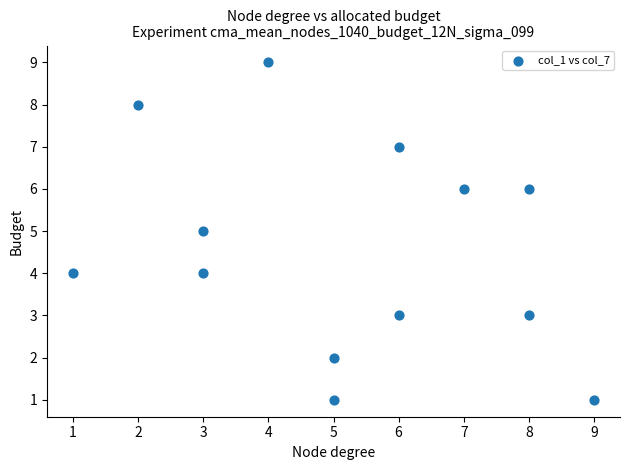

What is the range of X values (max minus min)?

8